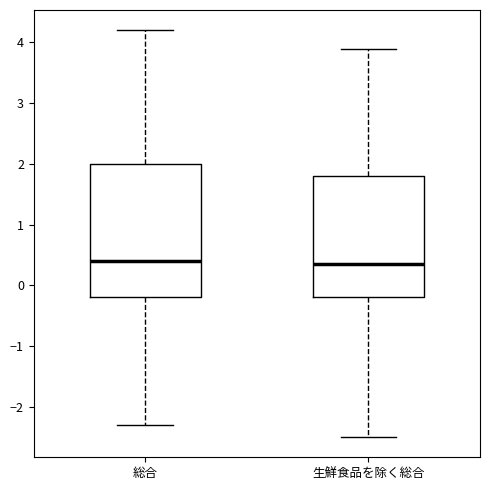

Reading left to right, transcribe this box plot: for each box, give where its median line is, the range the box spans, and where its two whiskers end, as read against the y-axis. The values are not printed on the chart, so give them approximately, as read against the axis.

総合: median 0.4, box -0.2 to 2.0, whiskers -2.3 to 4.2
生鮮食品を除く総合: median 0.4, box -0.2 to 1.8, whiskers -2.5 to 3.9